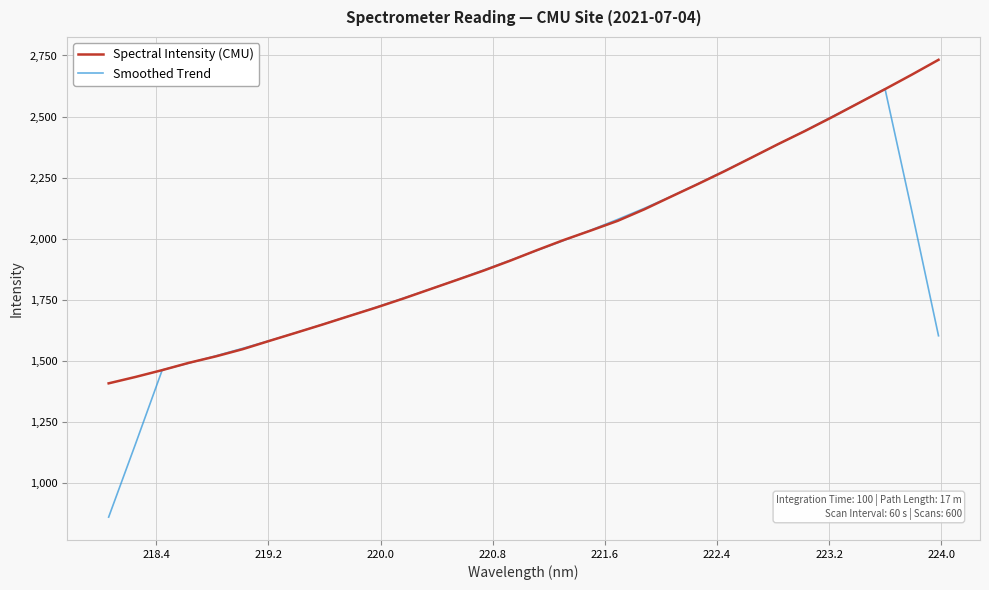

What is the minimum value shown in the chart?

861.1